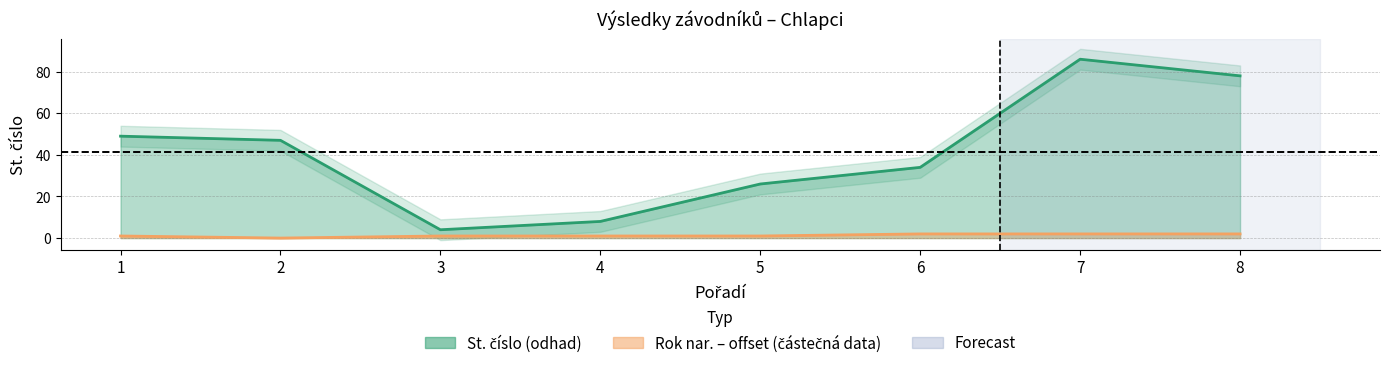

List the labels in order of St. číslo value, smallest first.

3, 4, 5, 6, 2, 1, 8, 7